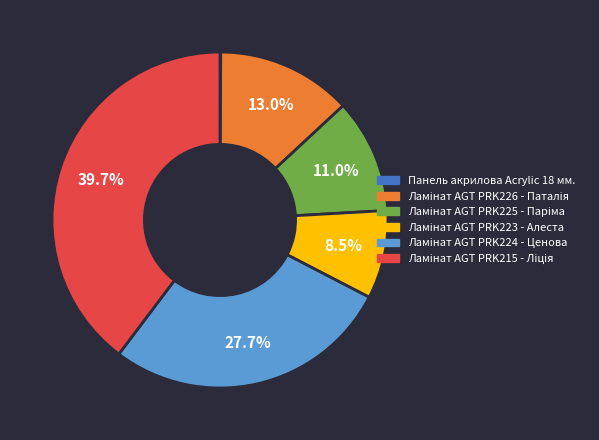

Is there any slice that represents more than half of the pie?

No